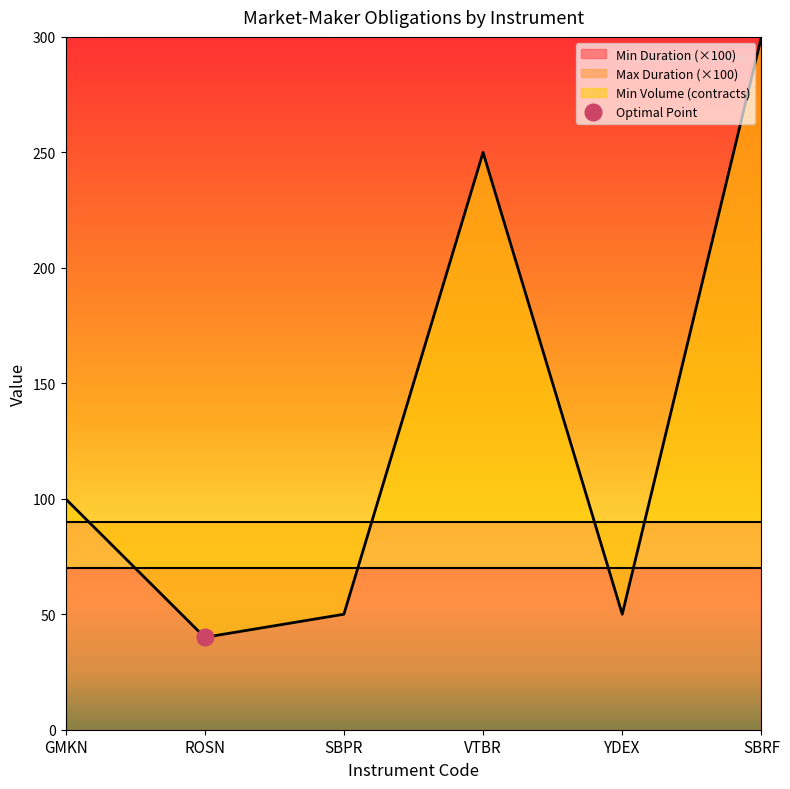

At which label does Min Volume (contracts) reach its minimum?

ROSN